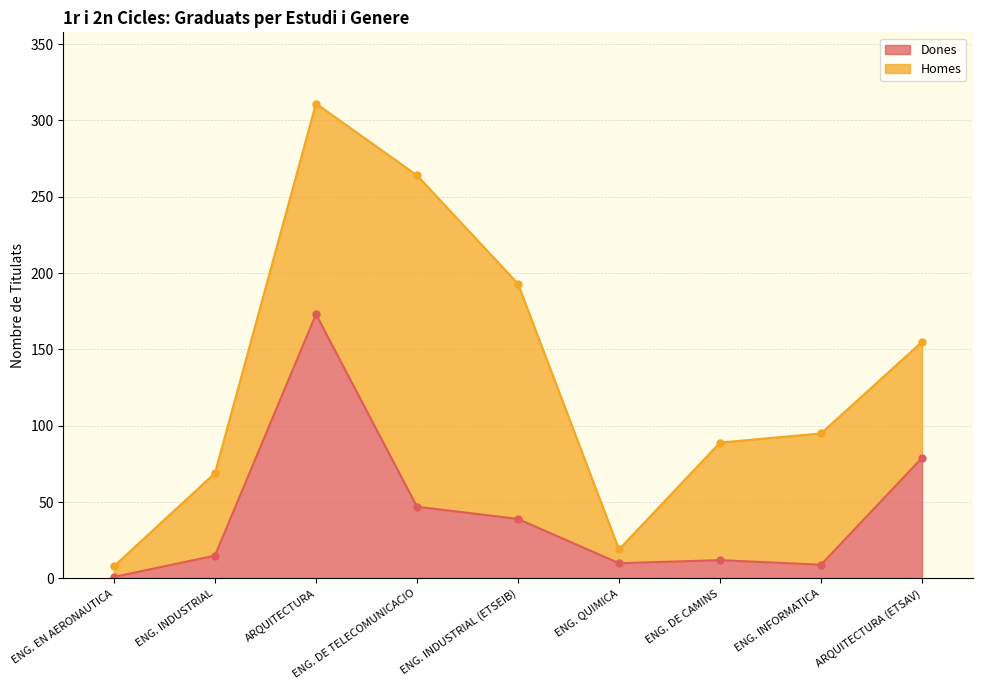

Between ENG. INFORMATICA and ENG. QUIMICA, which is larger?

ENG. QUIMICA